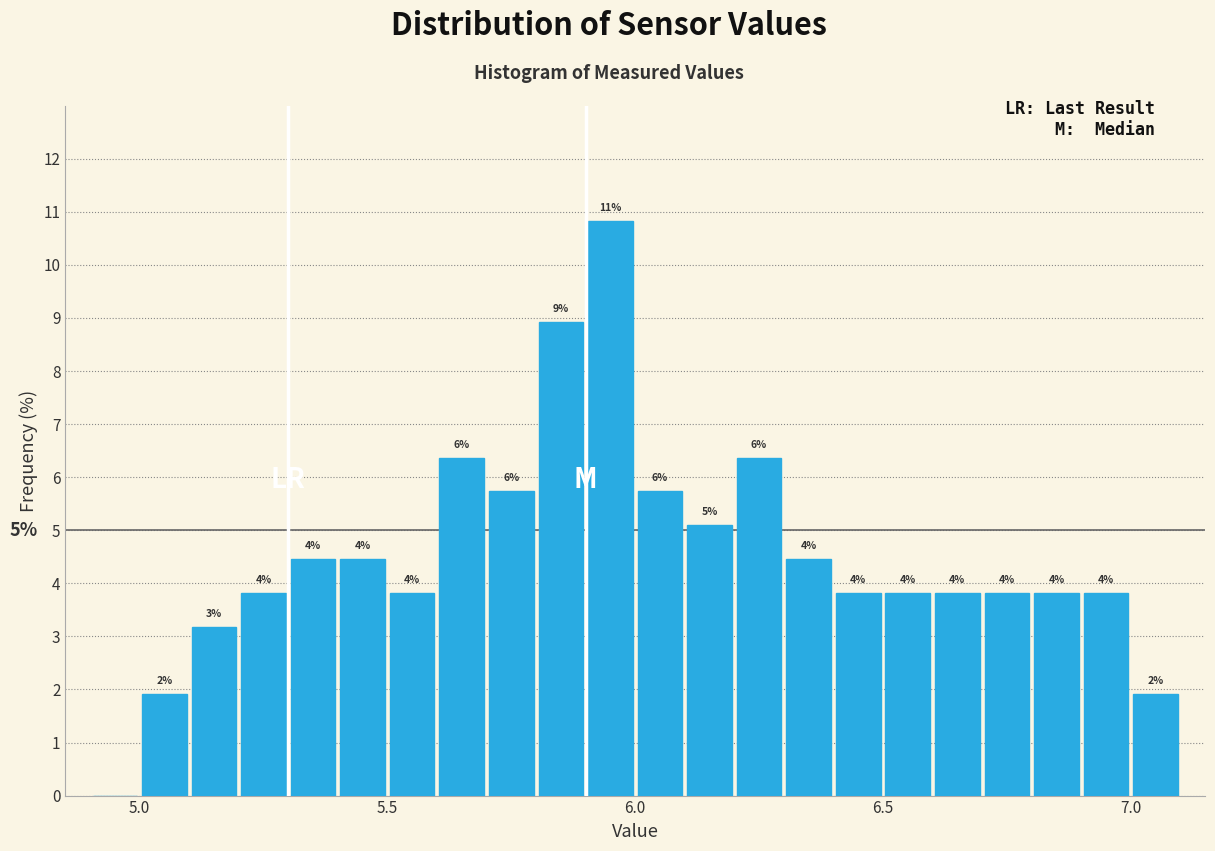

Around what value on the x-axis is the tallest bar? Give the approximate position of its centre, as read against the axis.

5.95